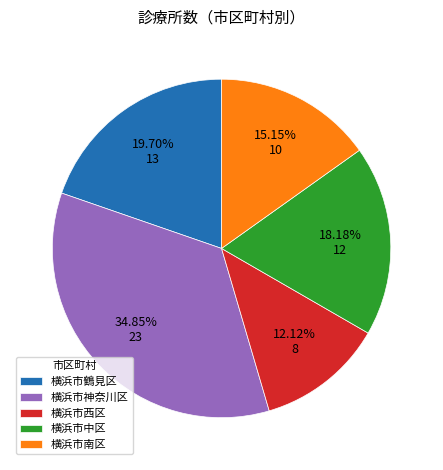

Approximately how many times larger is the value at 横浜市中区 compared to 横浜市鶴見区?

0.9